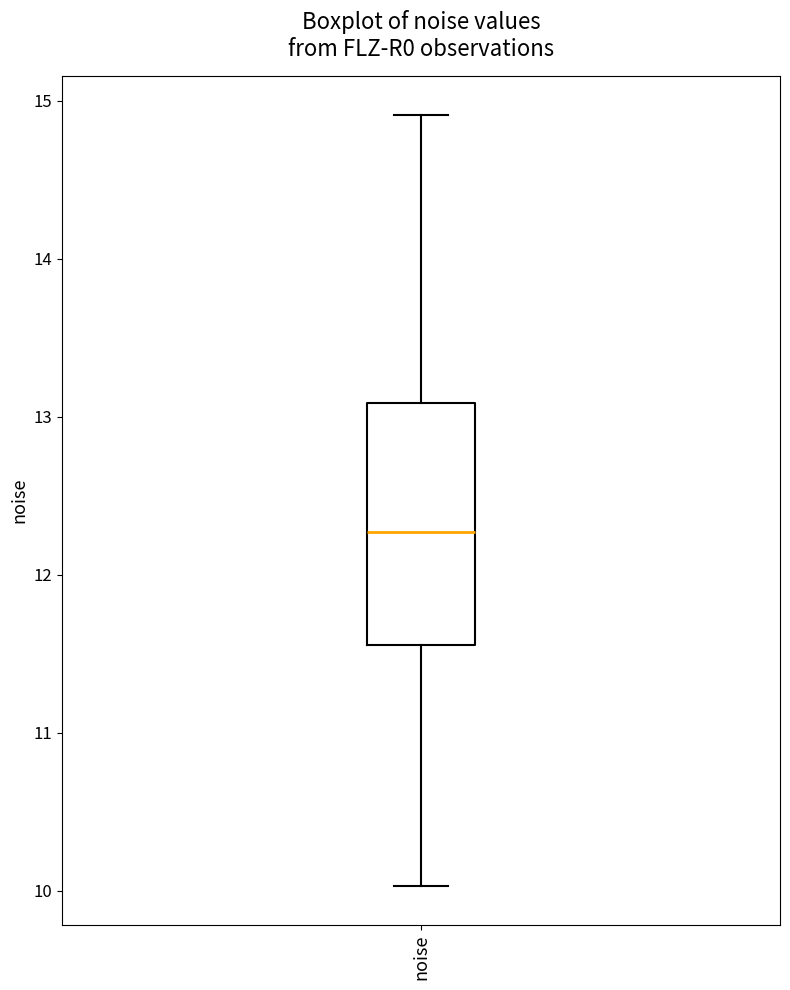

Where does the median line of the box for noise sit on the y-axis? The values are not printed on the chart, so give them approximately, as read against the axis.

12.3